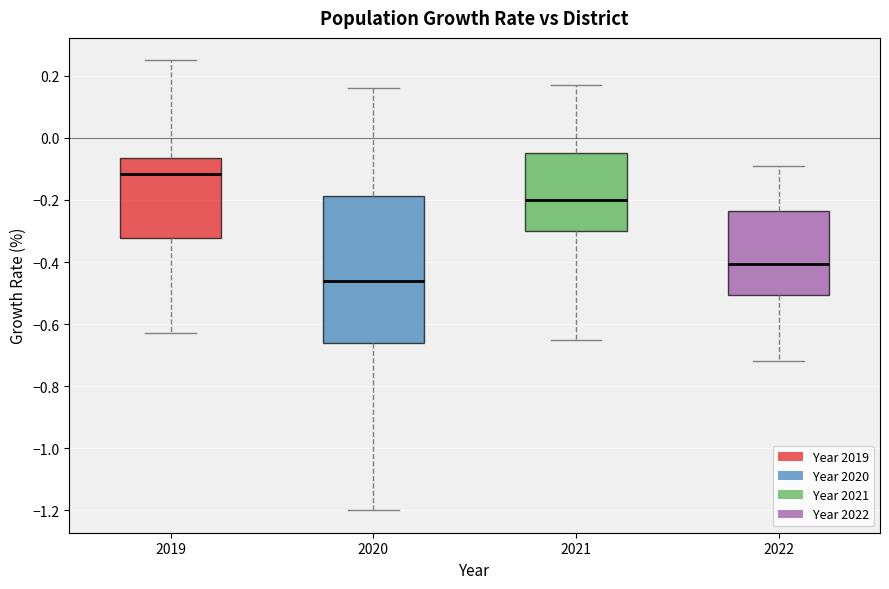

Comparing the boxes themselves (not the whiskers), which one is the tallest?

2020